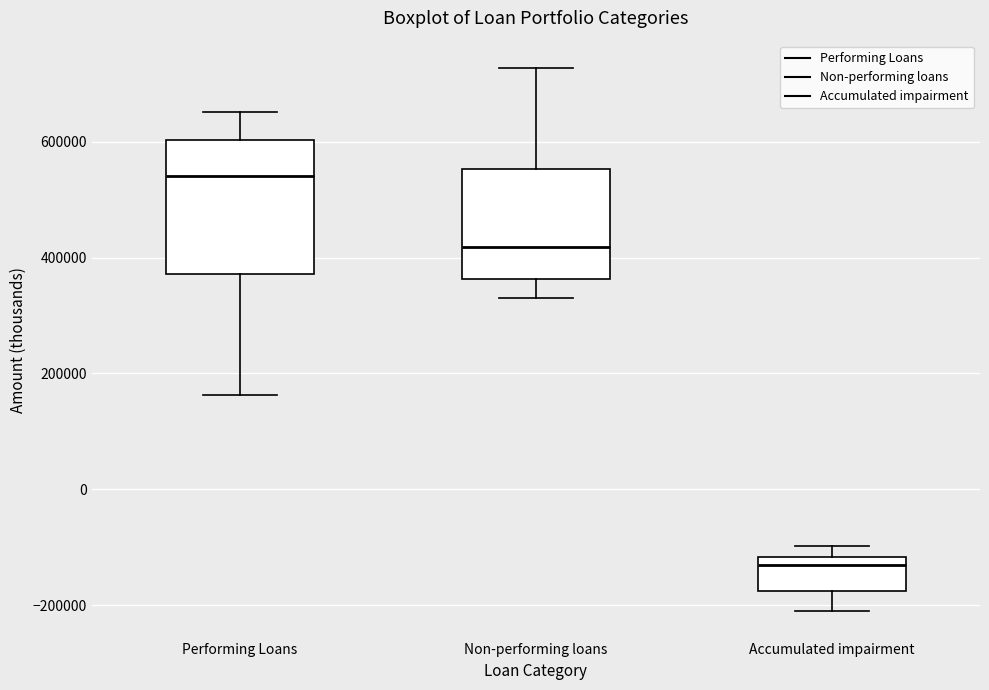

Reading left to right, transcribe this box plot: for each box, give where its median line is, the range the box spans, and where its two whiskers end, as read against the y-axis. The values are not printed on the chart, so give them approximately, as read against the axis.

Performing Loans: median 540000, box 380000 to 600000, whiskers 160000 to 660000
Non-performing loans: median 420000, box 360000 to 560000, whiskers 340000 to 720000
Accumulated impairment: median -140000, box -180000 to -120000, whiskers -220000 to -100000